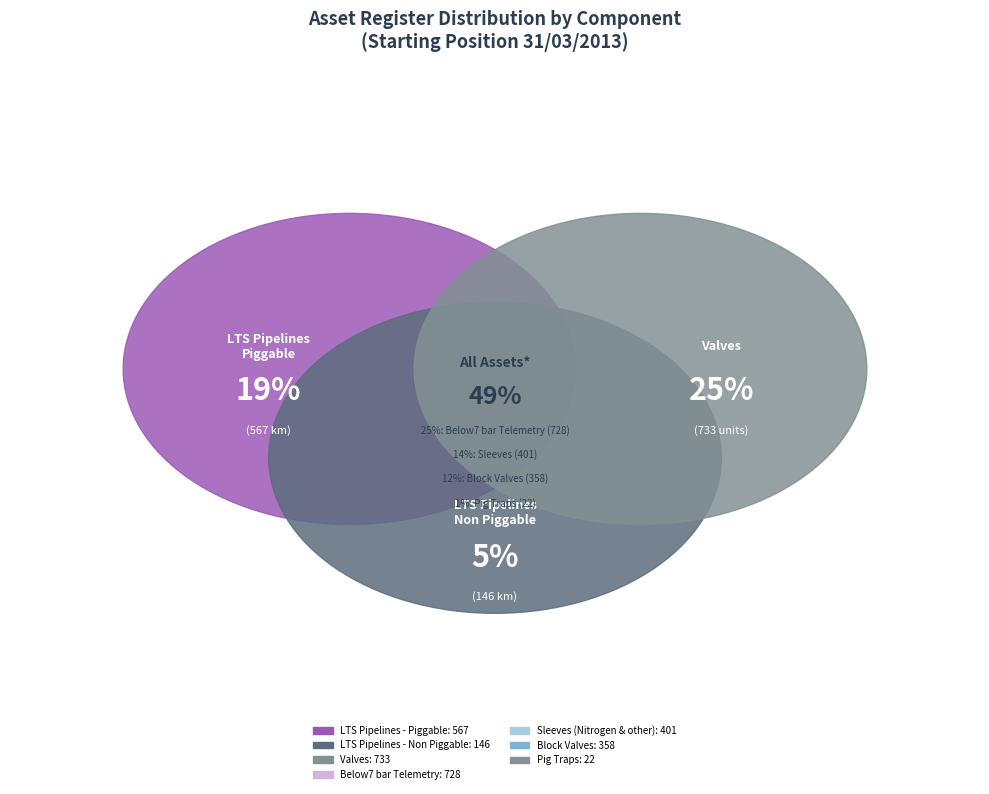

How many segments does this pie chart have?

7